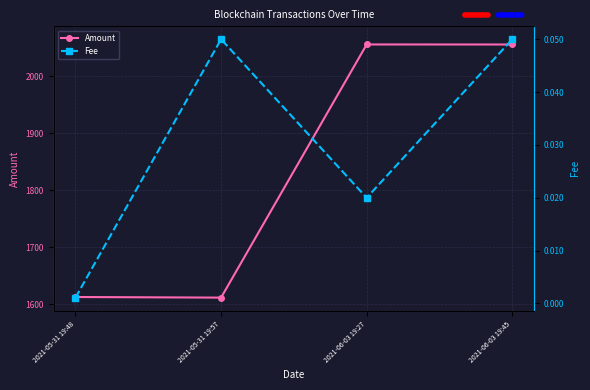

What is the label of the 3rd point from the right?

2021-05-31 19:57